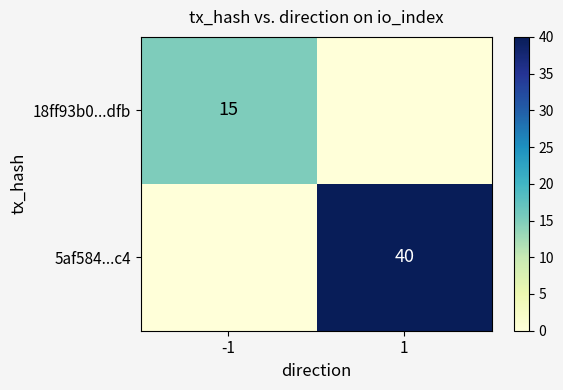

Is it true that 5af584...c4 equals 56 at 1?

False